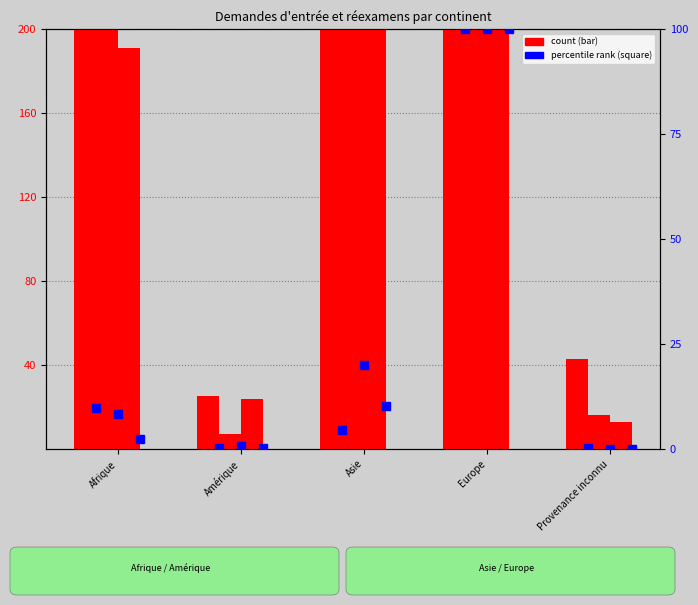

Reading left to right, list all the values displayed in this chart.

Total nouvelles demandes d entrée: 455.0	25.0	1064.0	389.0	43.0
Acceptations: 207.0	7.0	442.0	221.0	16.0
Demandes d entrée en suspens: 191.0	24.0	205.0	1259.0	13.0
Approbations (partielles): 9.7	0.1	4.6	100.0	0.1
Révocations asile: 8.3	0.7	20.0	100.0	0.0
Extinctions asile: 2.3	0.3	10.3	100.0	0.0